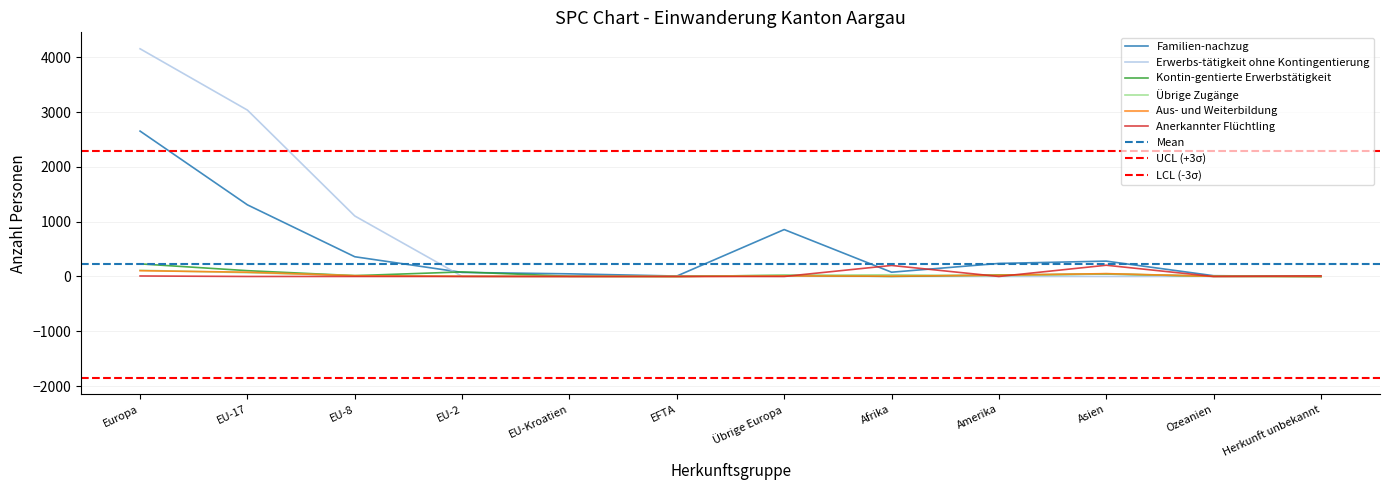

What is the difference between the highest and lowest values at Afrika?

201